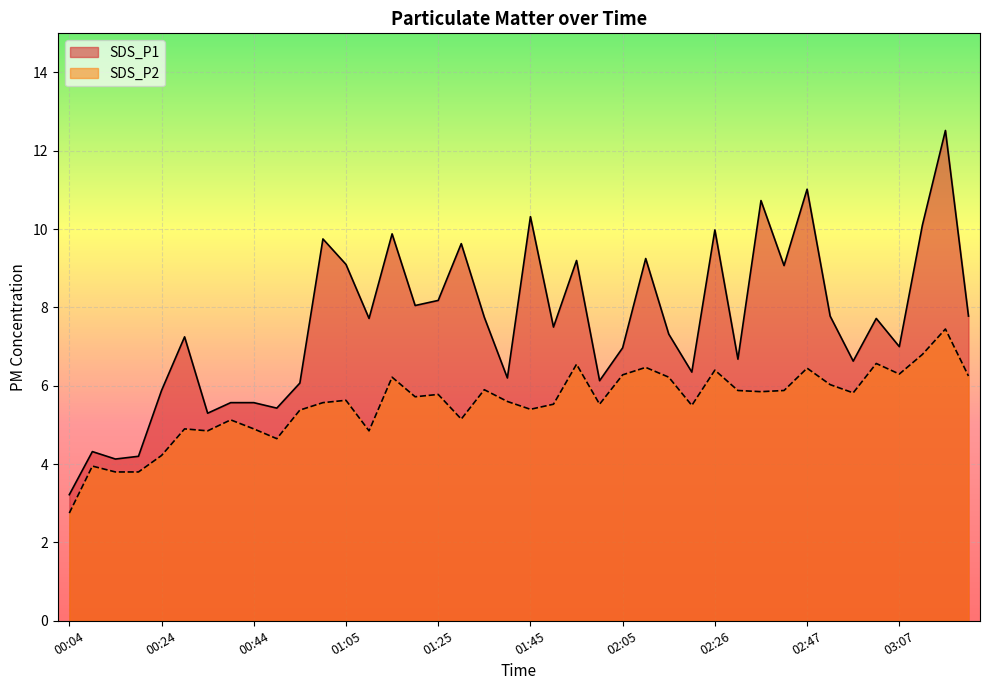

What is the value of the SDS_P2 point at the 9th from the left?

4.9